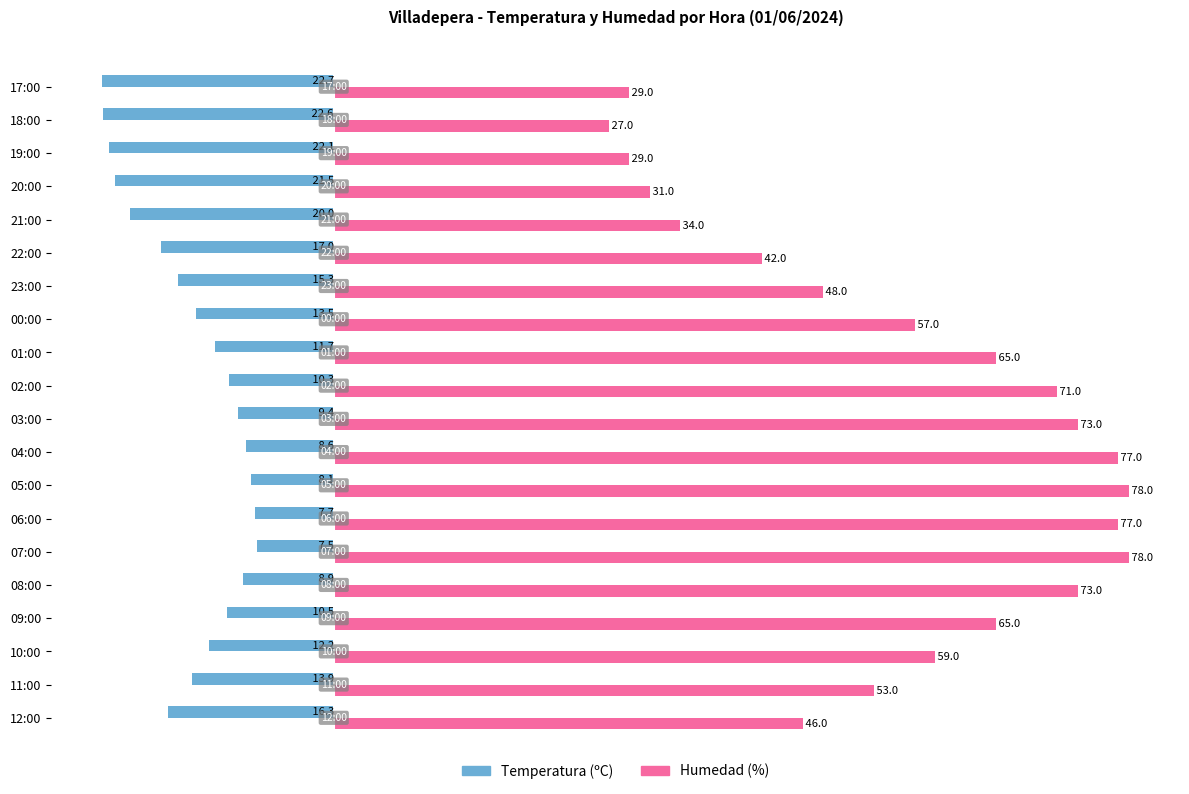

At how many categories does at least one series exceed 32?

16